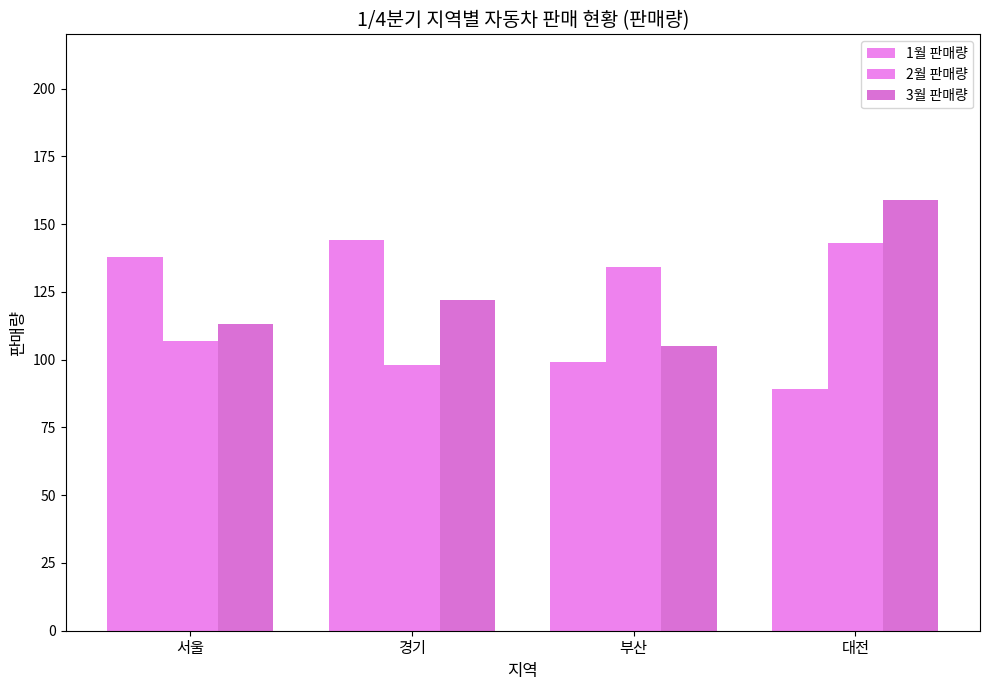

Which series changed the most between 서울 and 대전?

1월 판매량